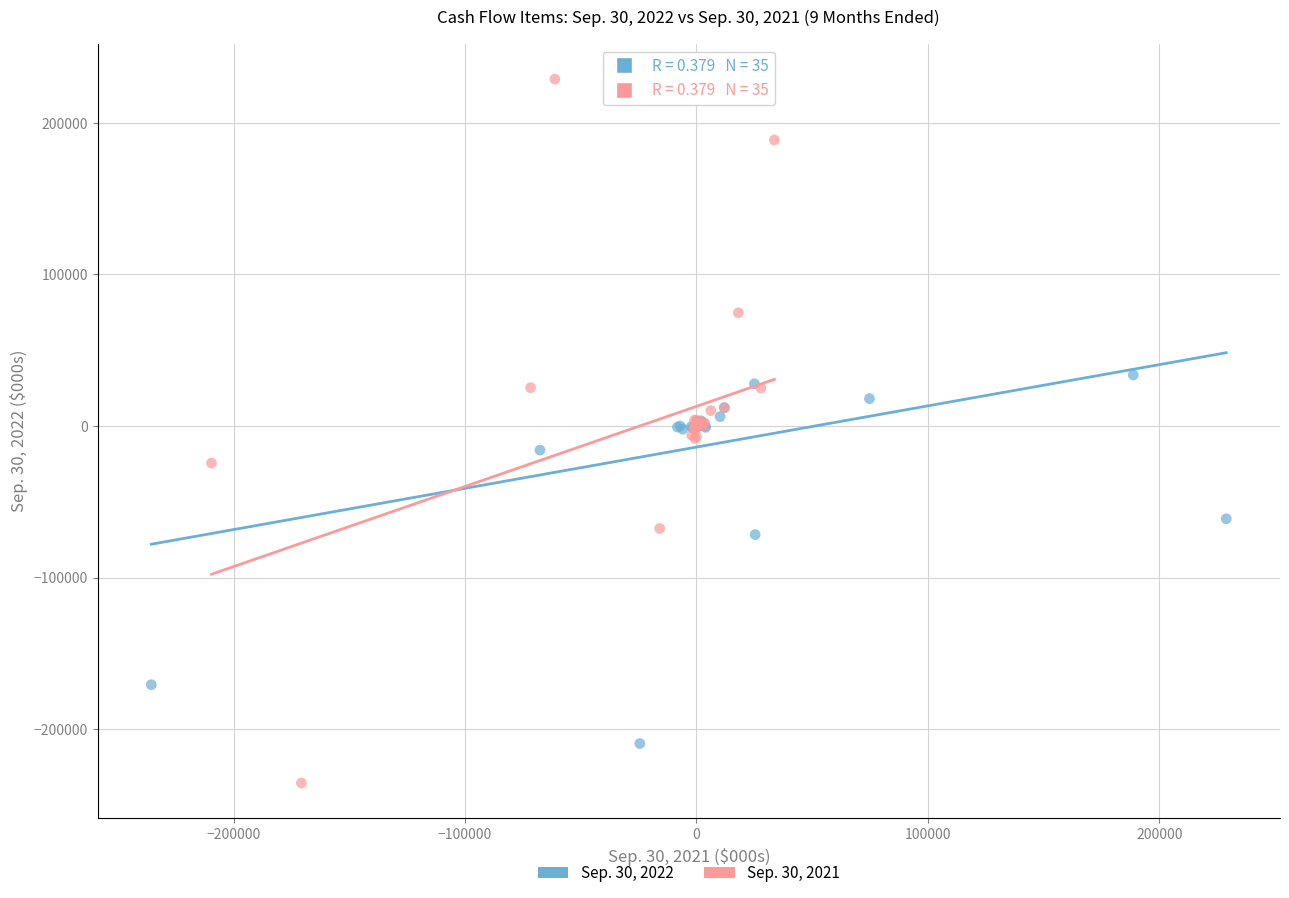

Which series reaches the maximum Y coordinate?

Sep. 30, 2021